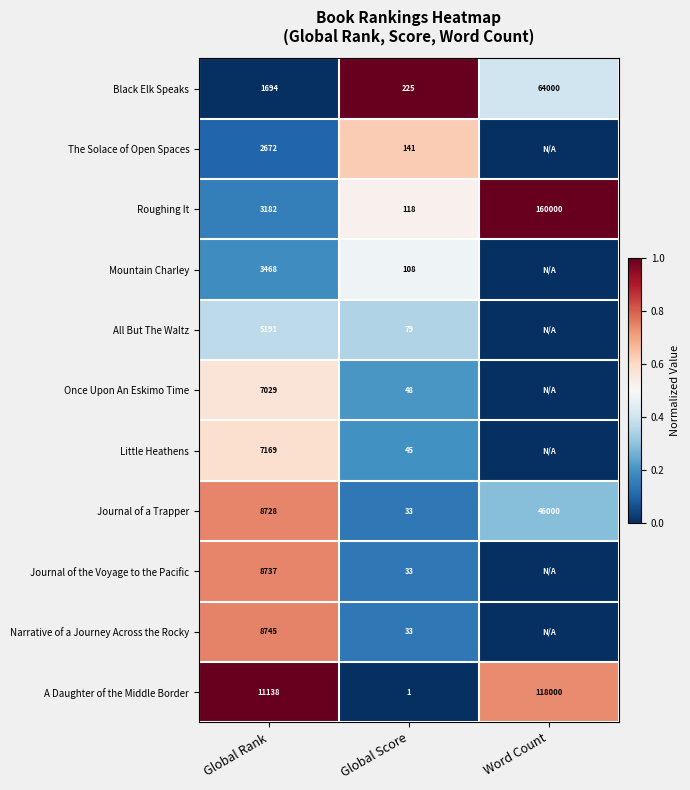

At how many categories does at least one series exceed 0?

3